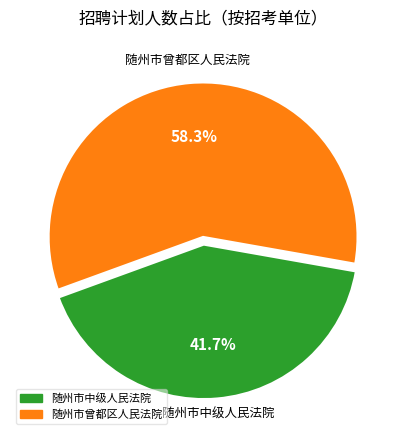

Combined, do 随州市曾都区人民法院 and 随州市中级人民法院 account for over 50%?

Yes